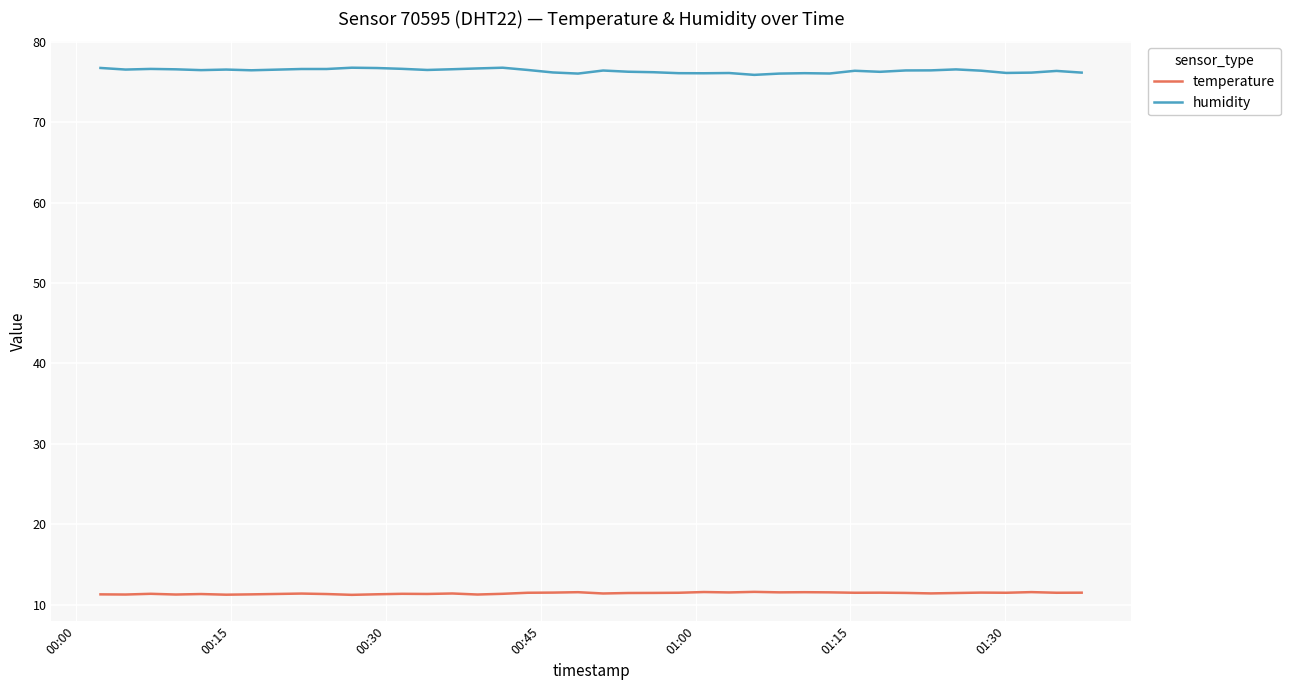

Rank the series by their maximum value, from highest to lowest.

humidity, temperature